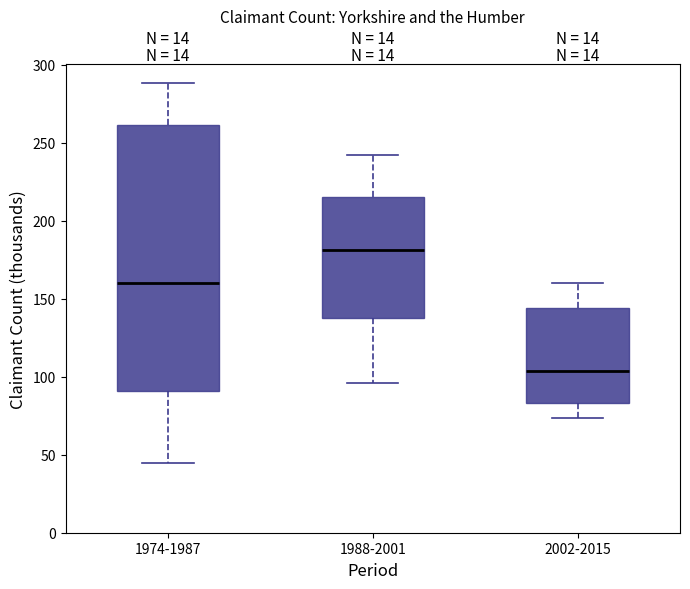

Which box is the tallest, from its lower edge to its upper edge?

1974-1987